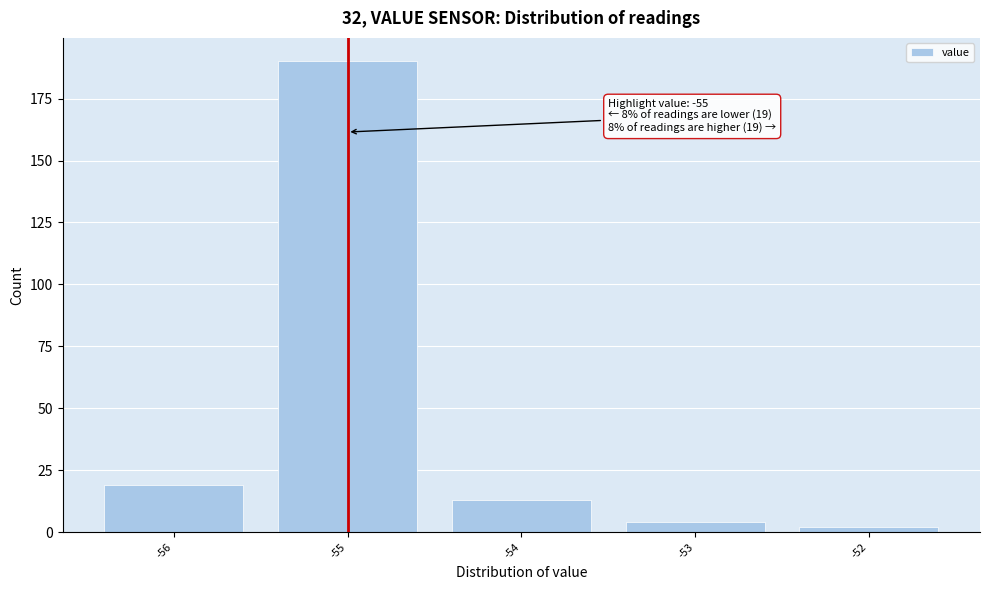

Which range on the x-axis has the tallest bar?

-55.5 to -54.5